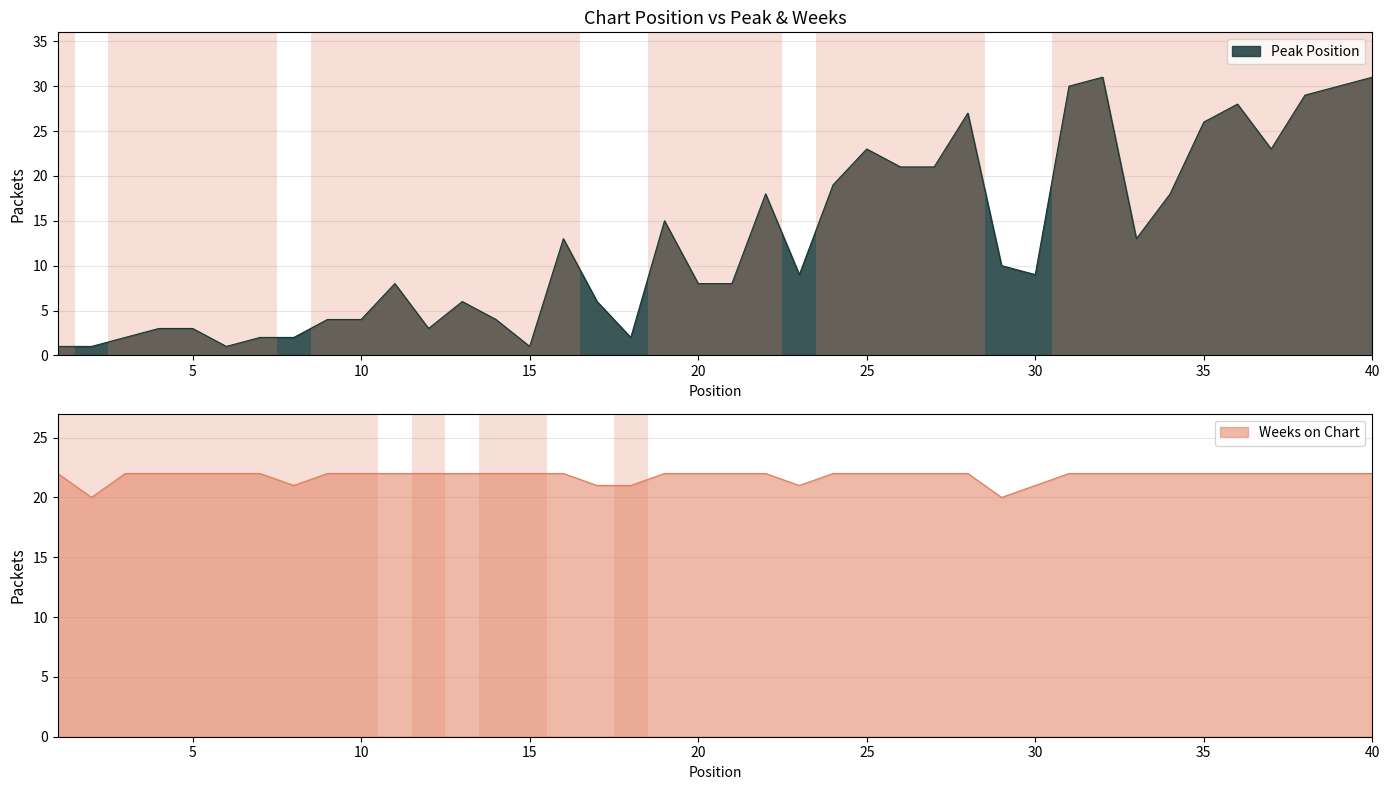

Between 33 and 14, which is larger?

33